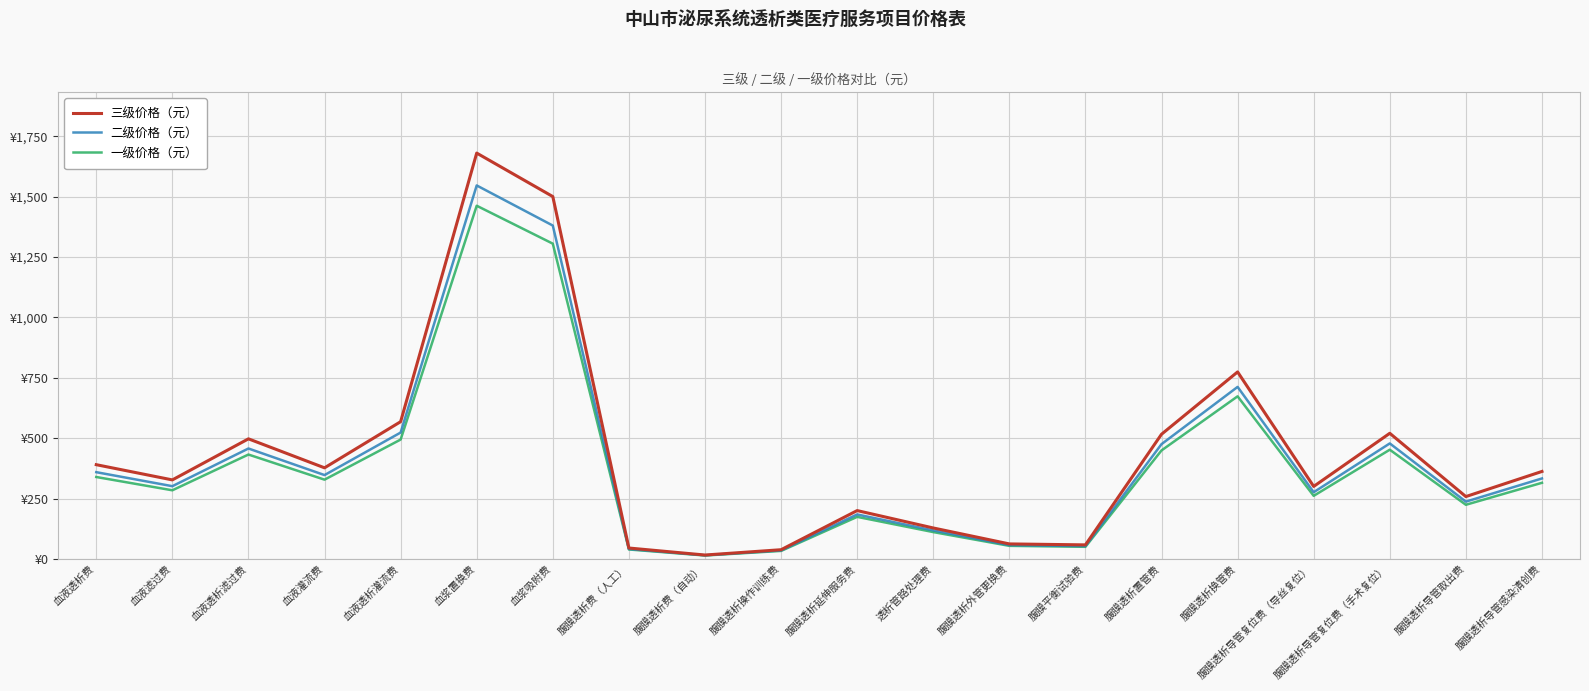

Reading left to right, extract all data points from this chart.

三级价格（元）: 血液透析费=390	血液滤过费=327	血液透析滤过费=497	血液灌流费=377	血液透析灌流费=568	血浆置换费=1680	血浆吸附费=1500	腹膜透析费（人工）=45	腹膜透析费（自动）=16	腹膜透析操作训练费=38	腹膜透析延伸服务费=200	透析管路处理费=128	腹膜透析外管更换费=62	腹膜平衡试验费=58	腹膜透析置管费=516	腹膜透析换管费=774	腹膜透析导管复位费（导丝复位）=300	腹膜透析导管复位费（手术复位）=520	腹膜透析导管取出费=258	腹膜透析导管感染清创费=362
二级价格（元）: 血液透析费=359	血液滤过费=301	血液透析滤过费=457	血液灌流费=347	血液透析灌流费=523	血浆置换费=1546	血浆吸附费=1380	腹膜透析费（人工）=41	腹膜透析费（自动）=15	腹膜透析操作训练费=35	腹膜透析延伸服务费=184	透析管路处理费=118	腹膜透析外管更换费=57	腹膜平衡试验费=53	腹膜透析置管费=475	腹膜透析换管费=712	腹膜透析导管复位费（导丝复位）=276	腹膜透析导管复位费（手术复位）=478	腹膜透析导管取出费=237	腹膜透析导管感染清创费=333
一级价格（元）: 血液透析费=339	血液滤过费=284	血液透析滤过费=432	血液灌流费=328	血液透析灌流费=494	血浆置换费=1462	血浆吸附费=1305	腹膜透析费（人工）=39	腹膜透析费（自动）=14	腹膜透析操作训练费=33	腹膜透析延伸服务费=174	透析管路处理费=111	腹膜透析外管更换费=54	腹膜平衡试验费=50	腹膜透析置管费=449	腹膜透析换管费=673	腹膜透析导管复位费（导丝复位）=261	腹膜透析导管复位费（手术复位）=452	腹膜透析导管取出费=224	腹膜透析导管感染清创费=315